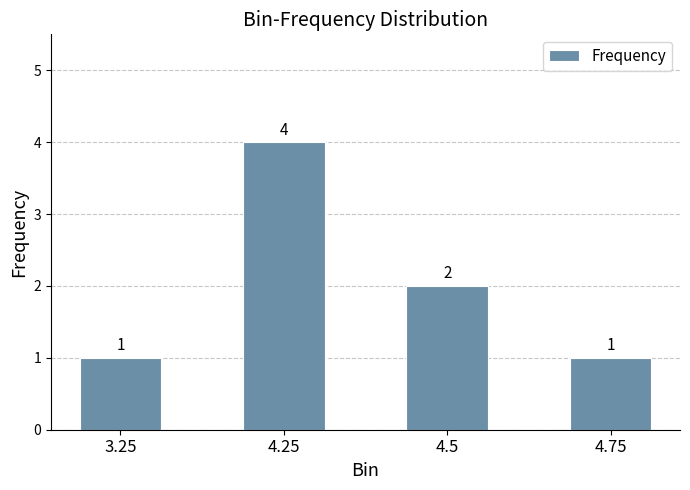

What is the change in value from 3.25 to 4.5?

+1